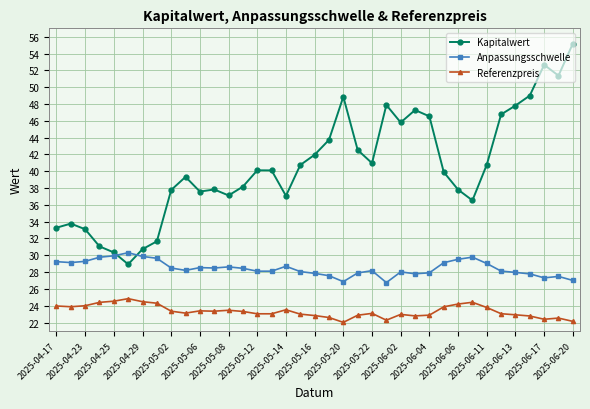

List the series in order of their overall mean, highest first.

Kapitalwert, Anpassungsschwelle, Referenzpreis